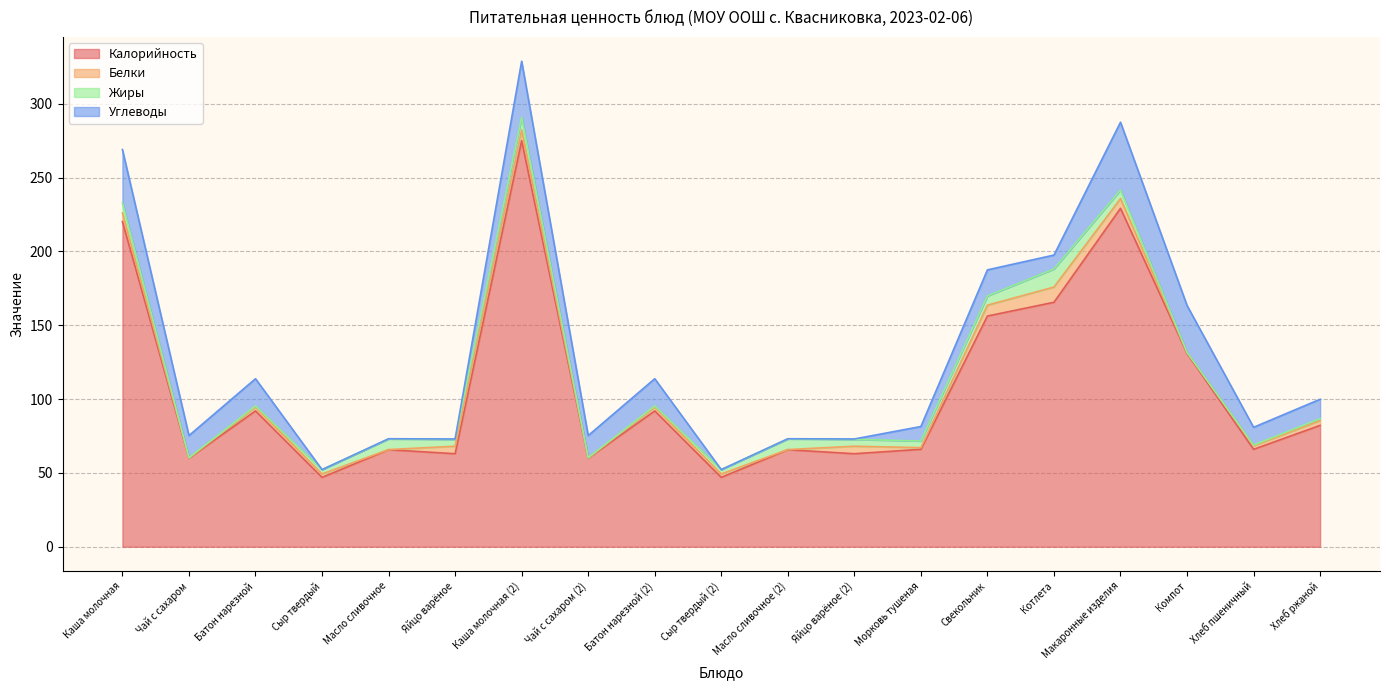

At which category is the sum across all series the highest?

Каша молочная (2)